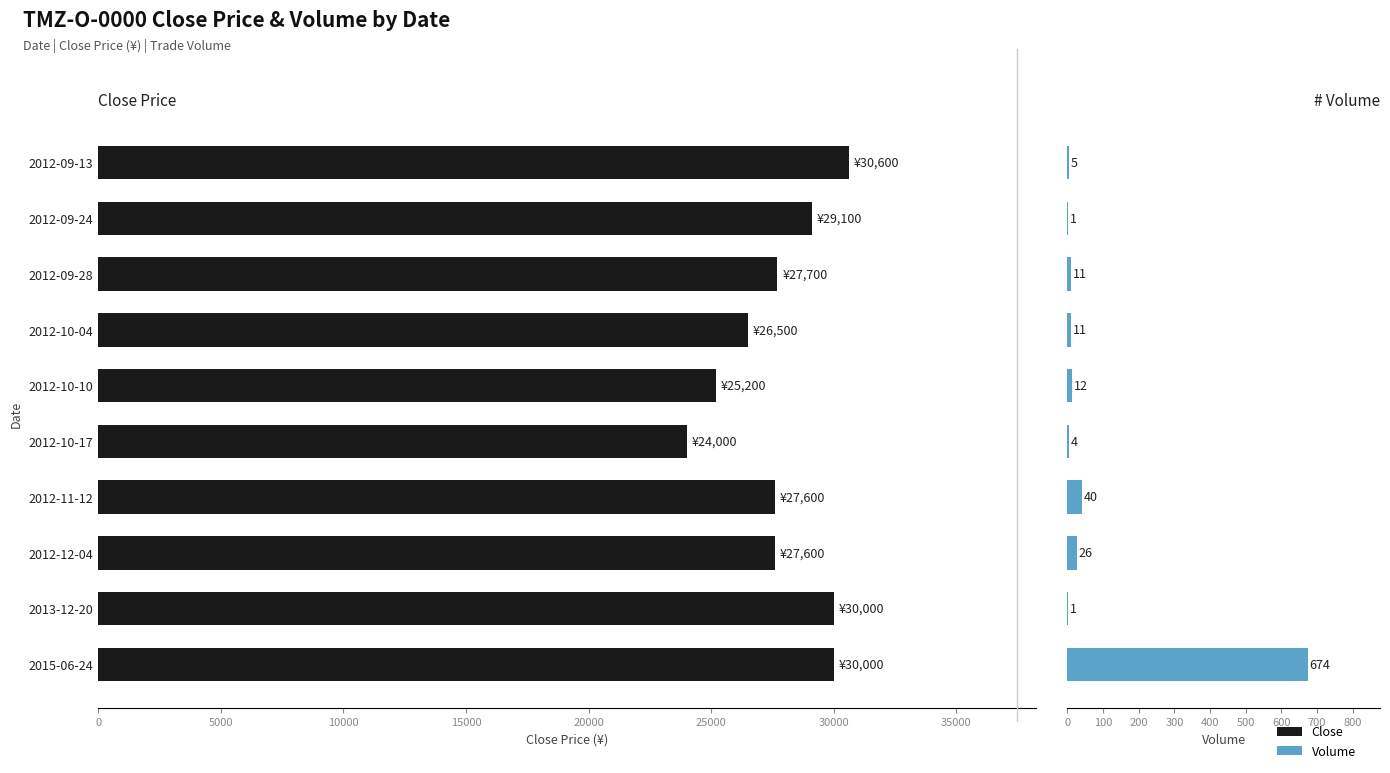

How many groups of bars are there?

10